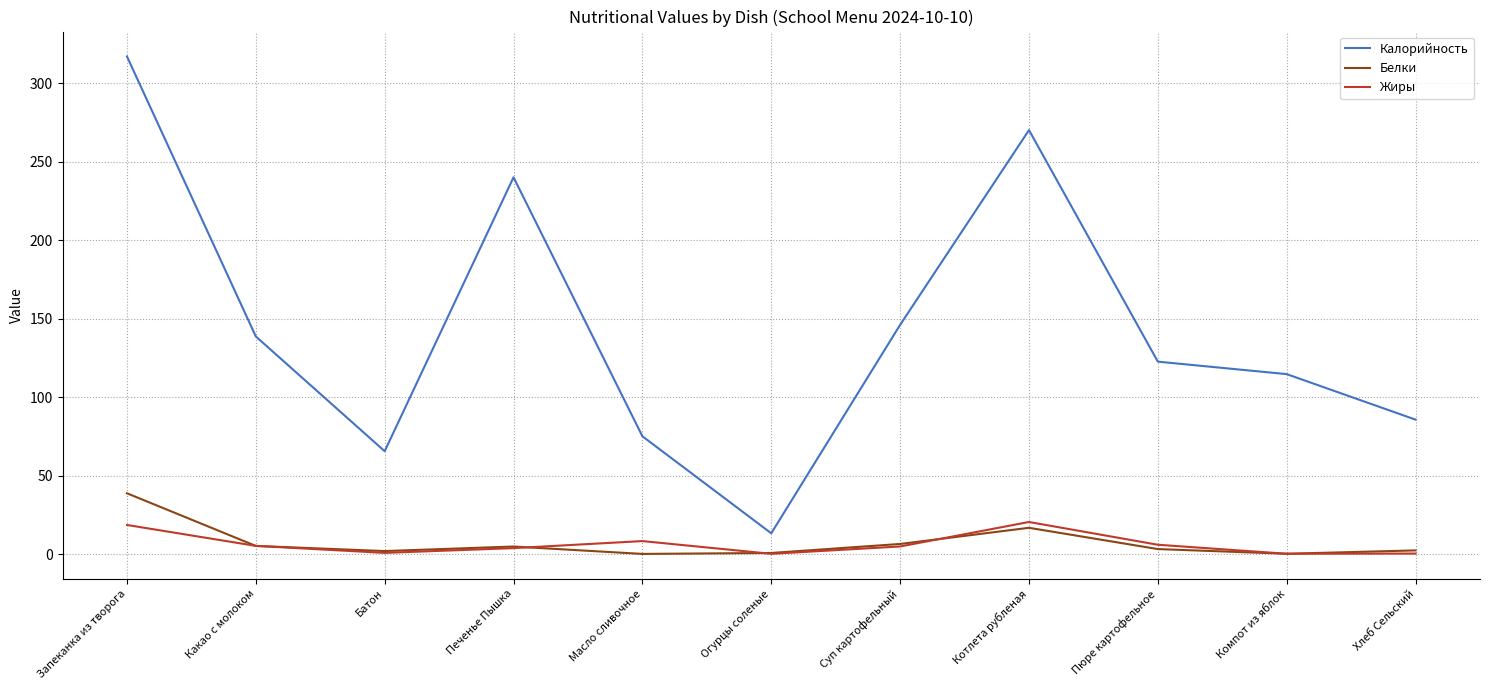

Which label corresponds to the largest value in the chart?

Запеканка из творога